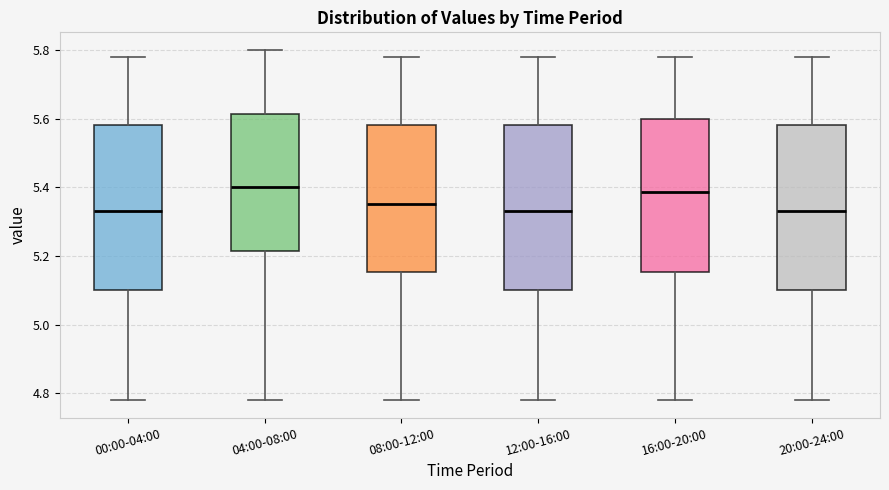

Where does the median line of the box for 20:00-24:00 sit on the y-axis? The values are not printed on the chart, so give them approximately, as read against the axis.

5.34